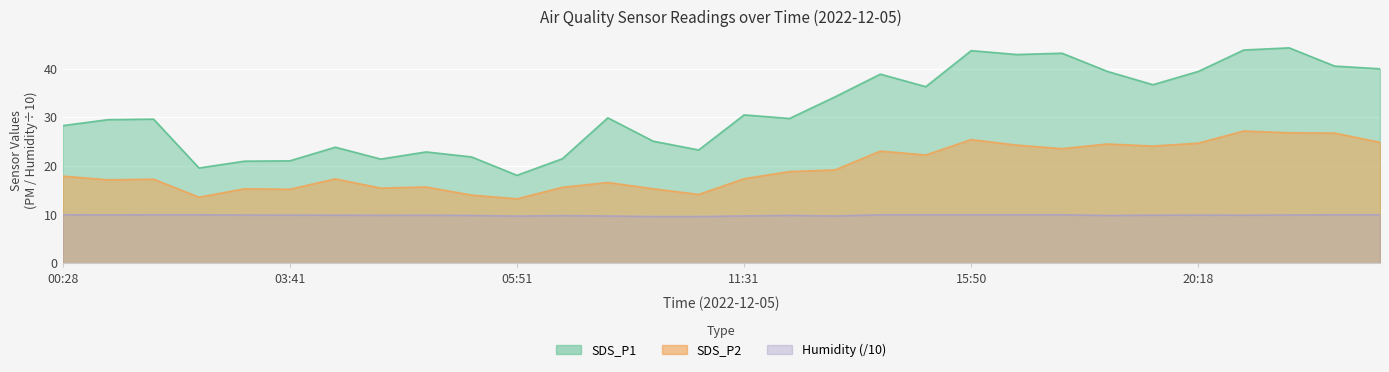

True or false: SDS_P1 and Humidity intersect in this chart.

False